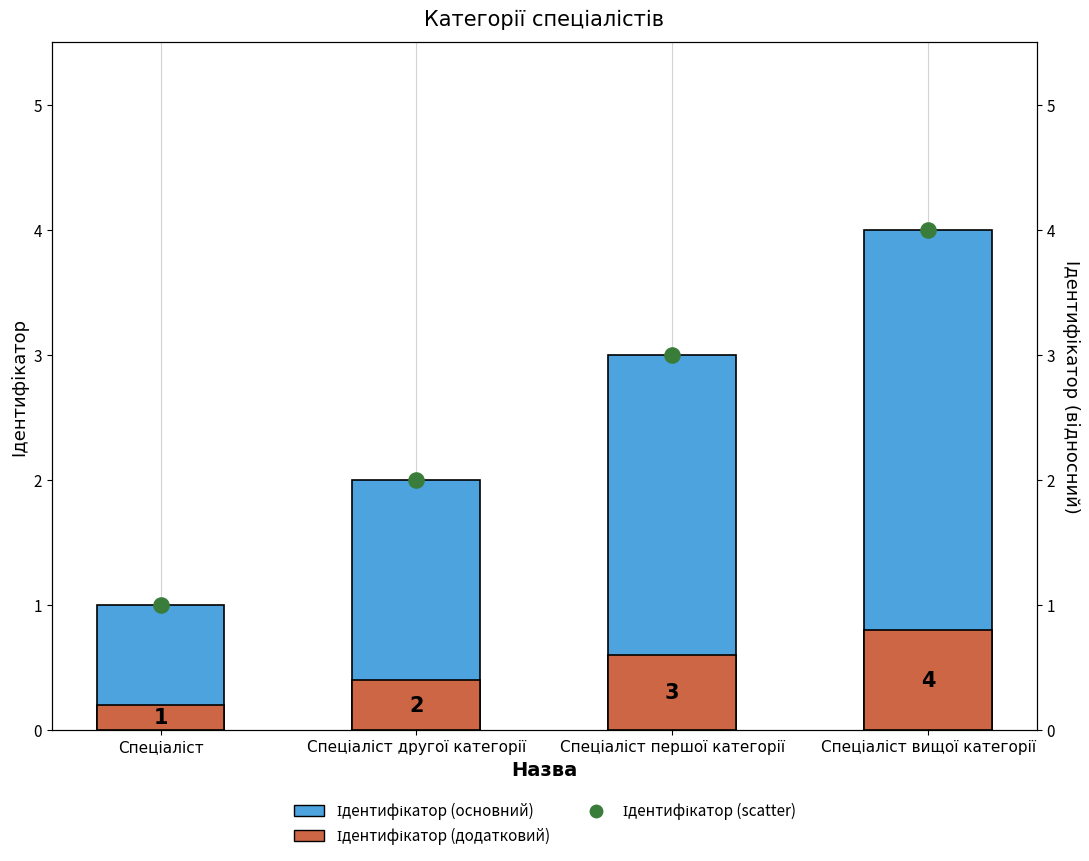

Is the value of Ідентифікатор (scatter) at Спеціаліст greater than the value of Ідентифікатор (основний) at Спеціаліст вищої категорії?

No